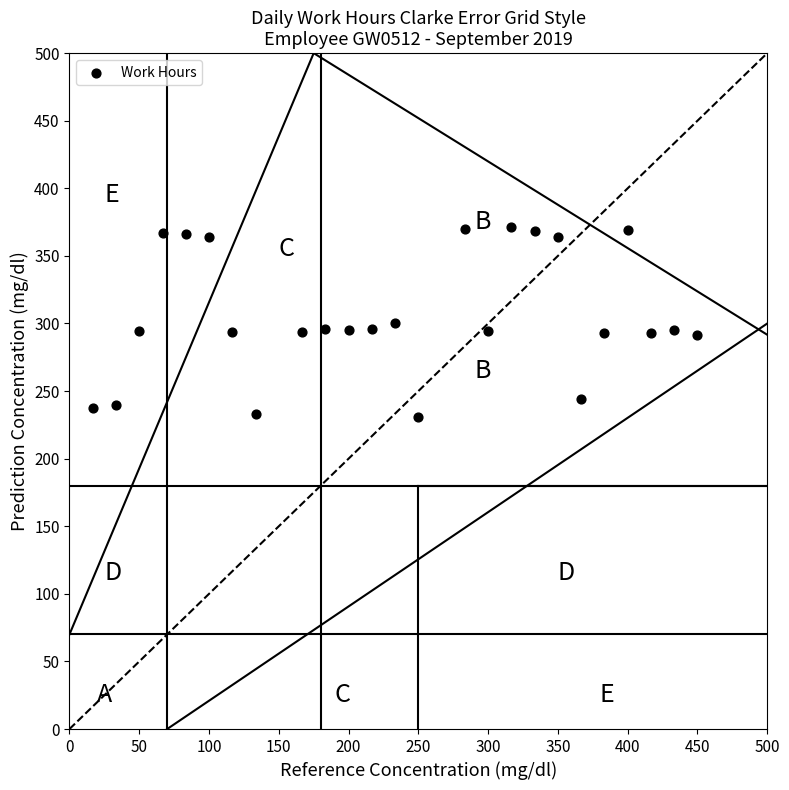

What is the range of X values (max minus min)?

433.3